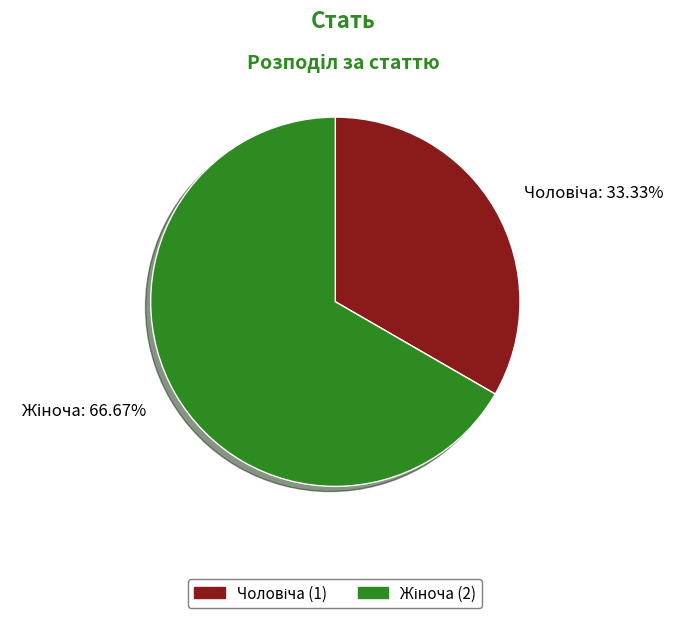

How many segments does this pie chart have?

2